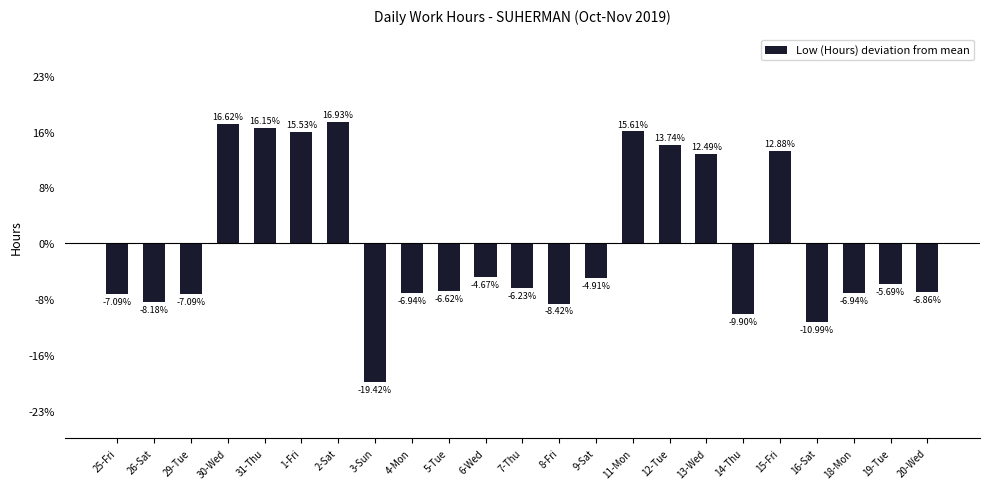

How many negative values are there?

15